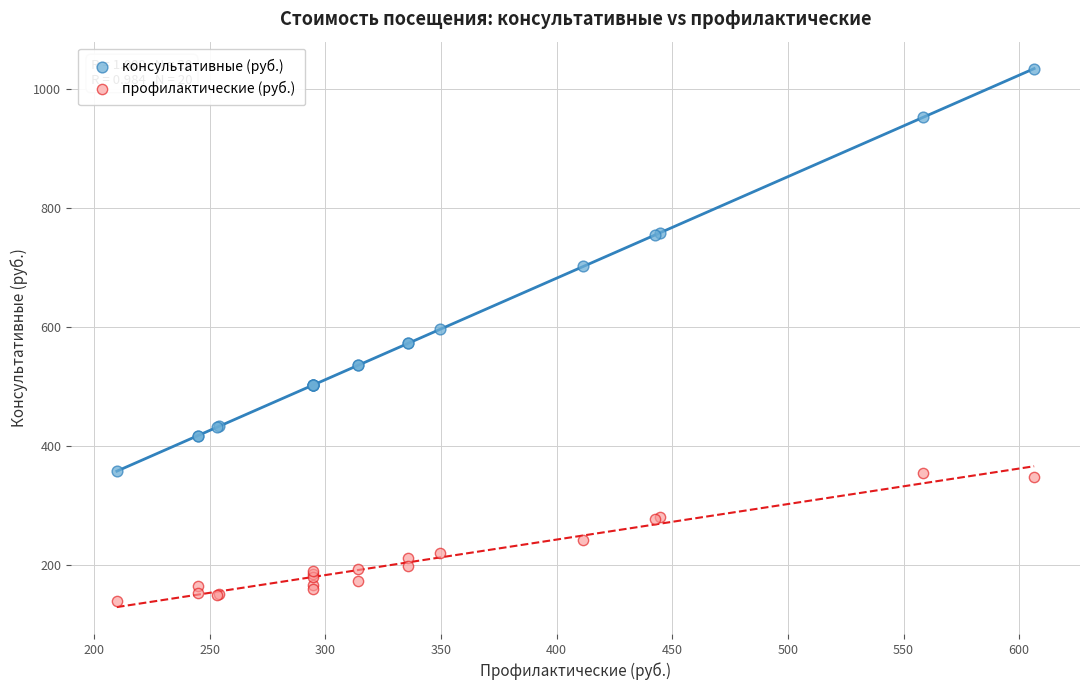

What is the X range (max minus min) for the scatter plot?

396.6